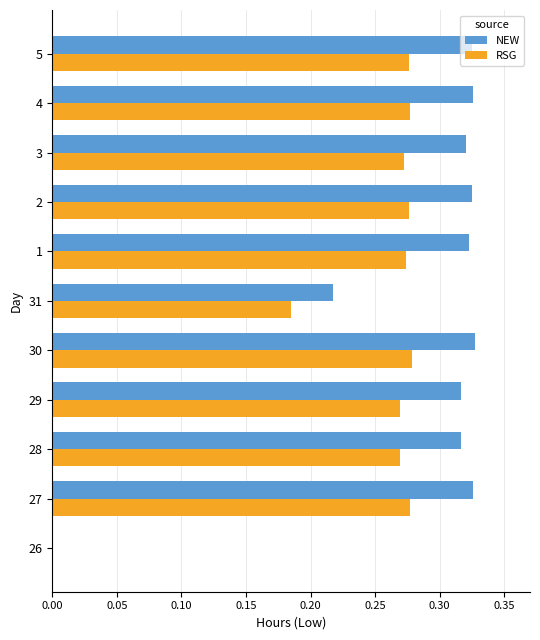

The value of NEW at 31 is 0.1. True or false?

False